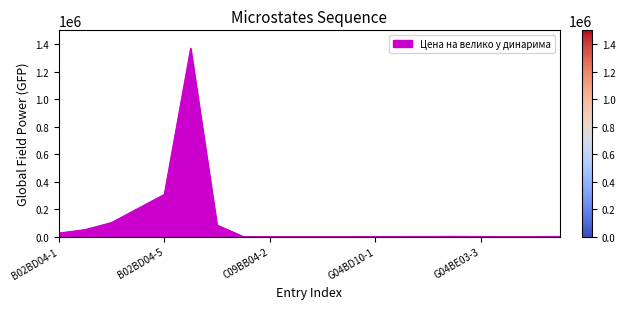

What is the greatest value displayed?

1369520.5